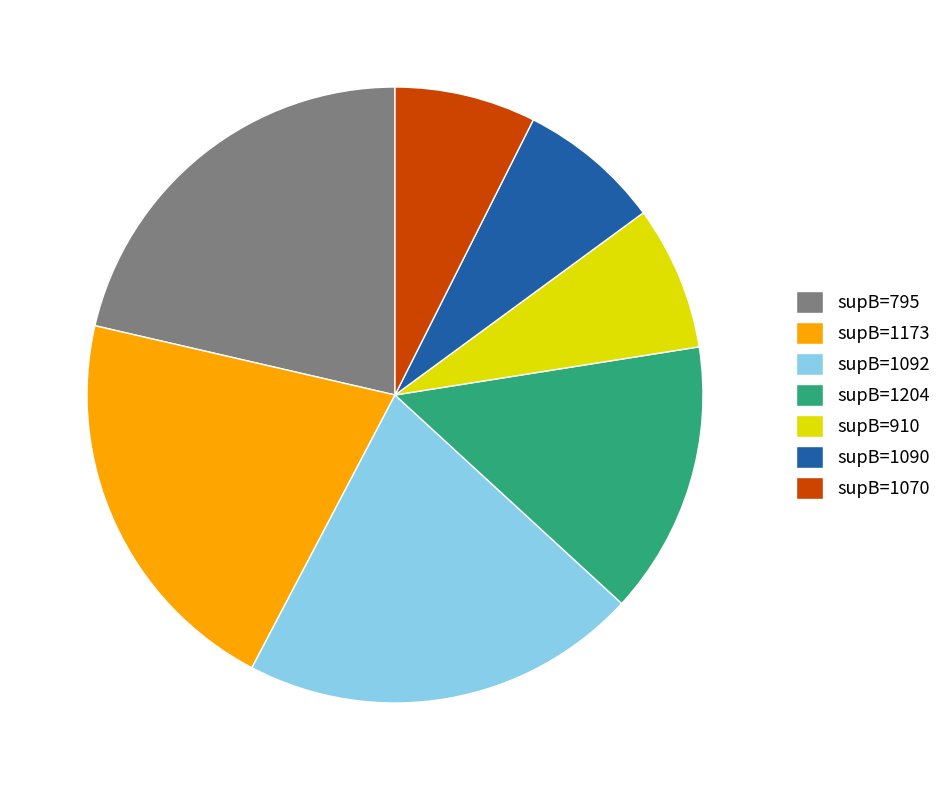

Approximately how many times larger is the value at supB=1070 compared to supB=1173?

0.4